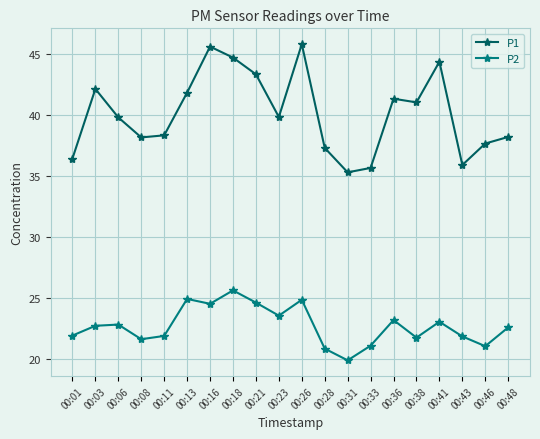

What is the approximate value of P2 at 00:13?

24.9